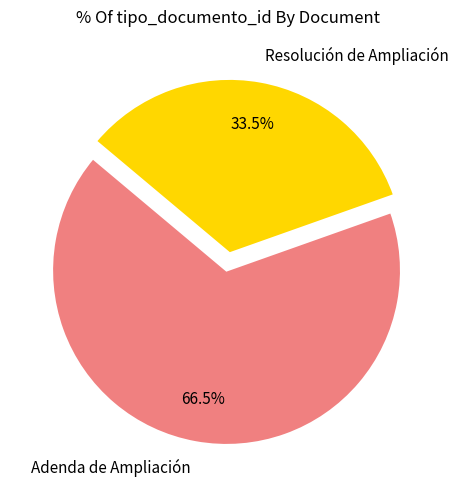

Rank the categories by value from lowest to highest.

Resolución de Ampliación, Adenda de Ampliación